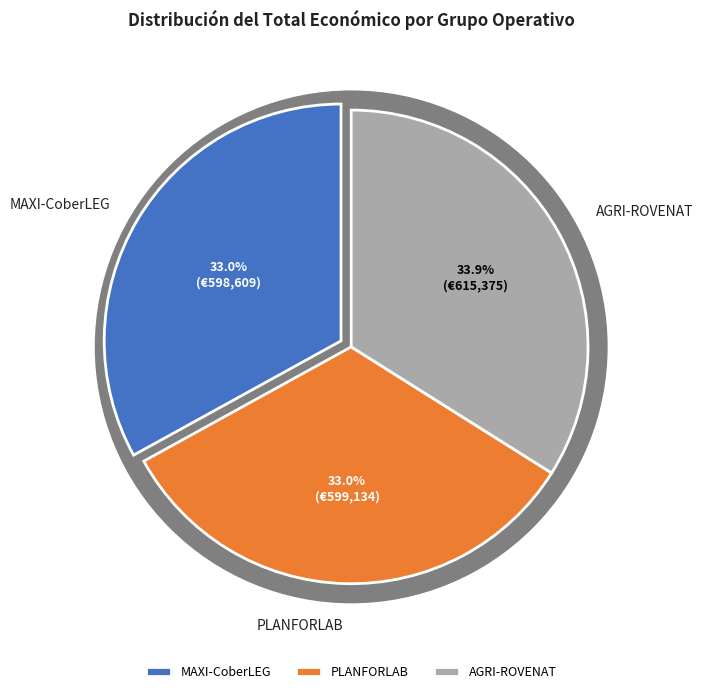

Is it true that MAXI-CoberLEG is 33% of the pie?

True